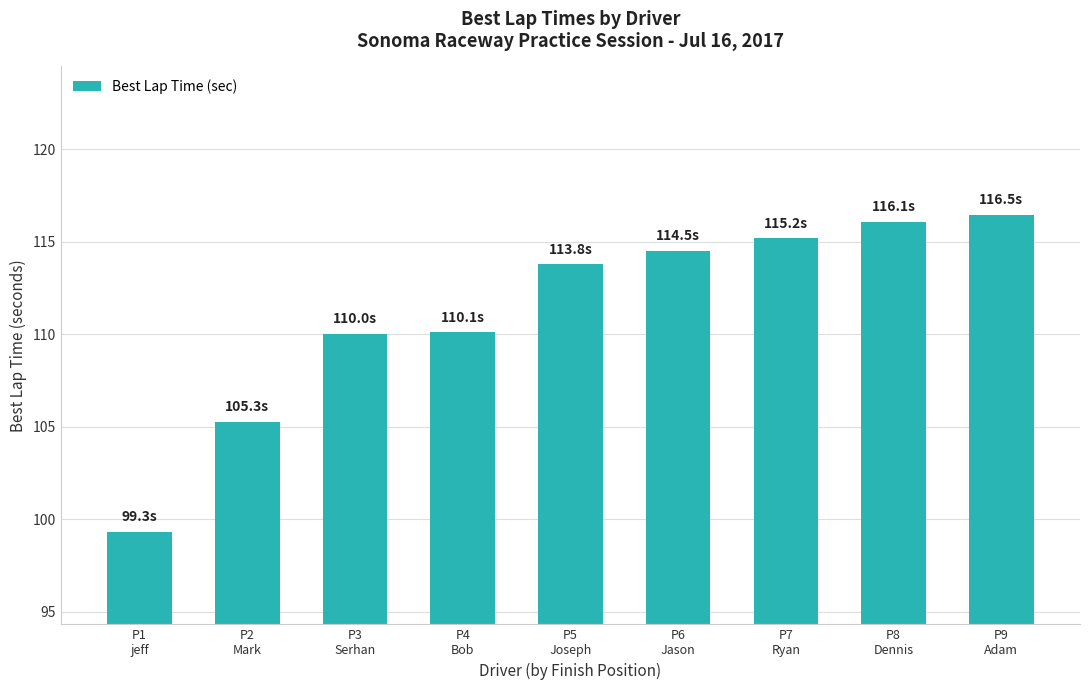

What is the difference between the maximum and second lowest values?

11.2